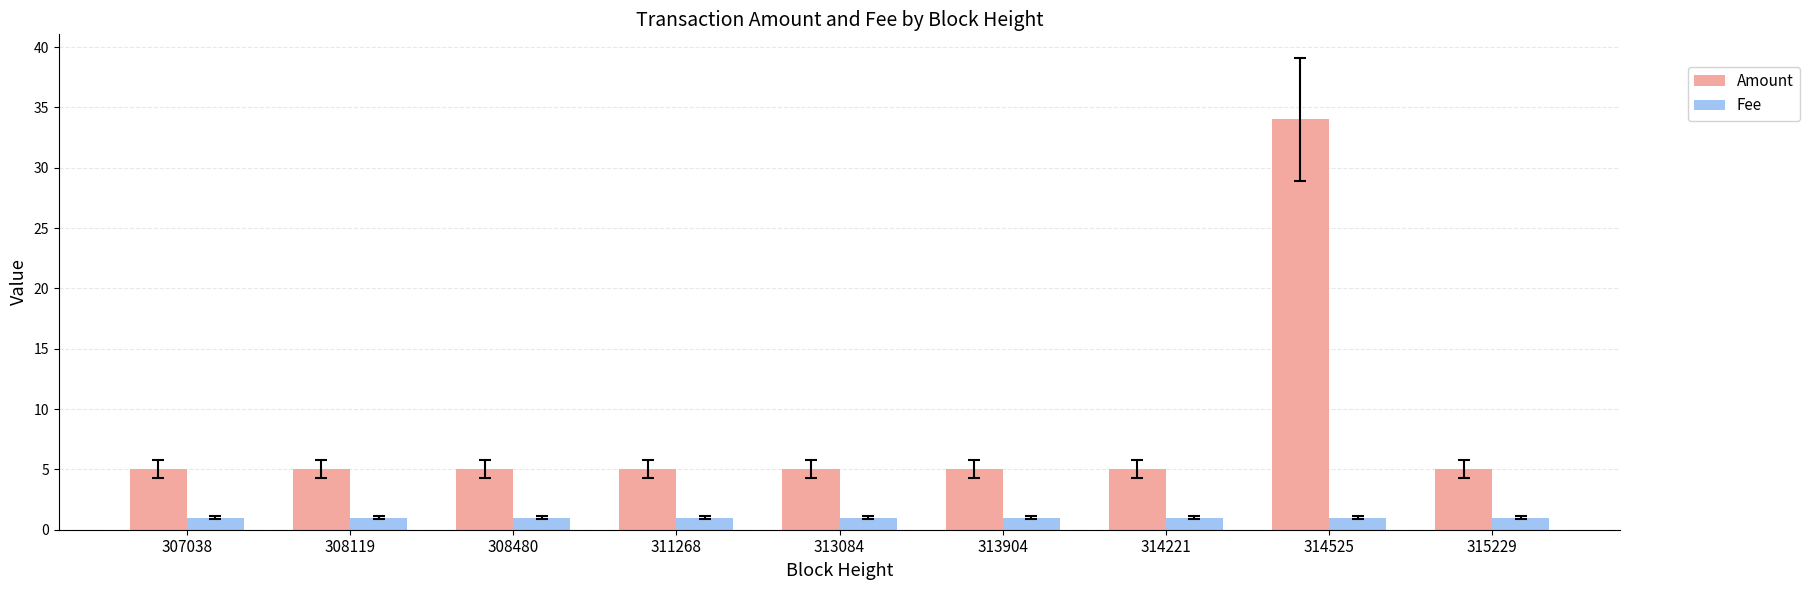

The value of Amount at 314525 is 34. True or false?

True